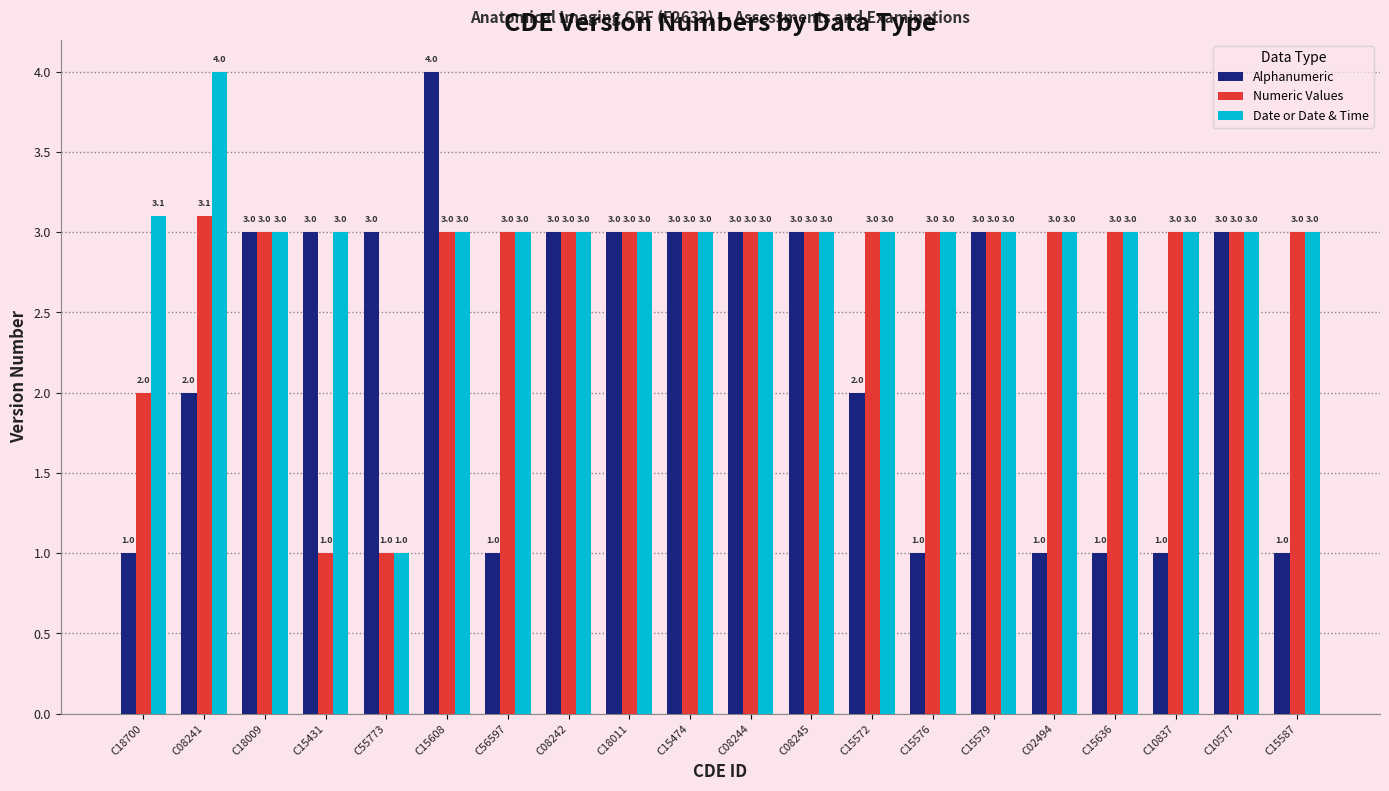

Which series has the largest range (max minus min)?

Alphanumeric